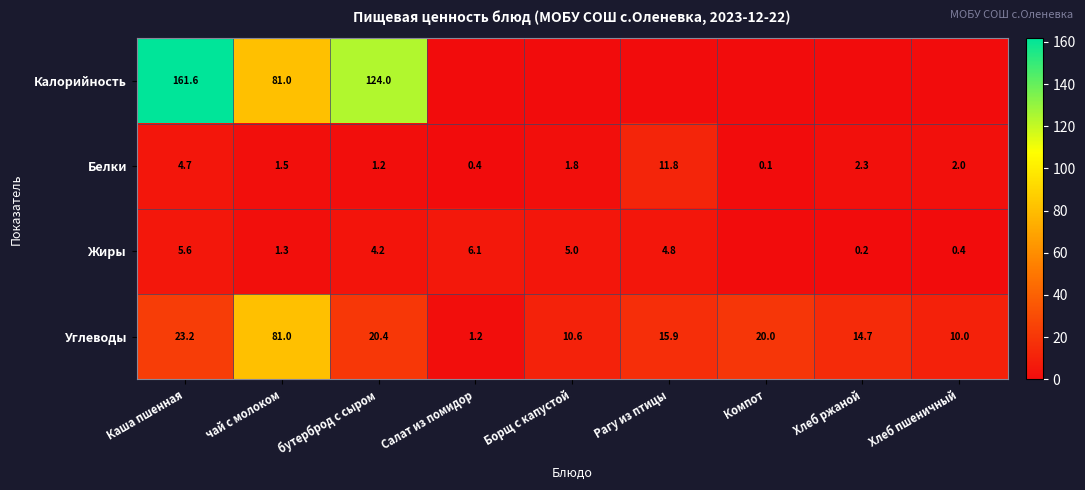

What is the approximate value of Белки at Каша пшенная?

4.7